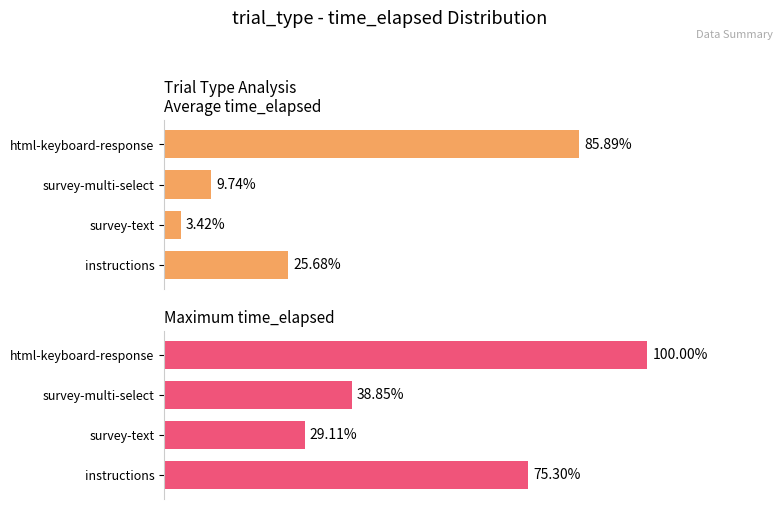

What is the label of the 5th bar from the right?

survey-text